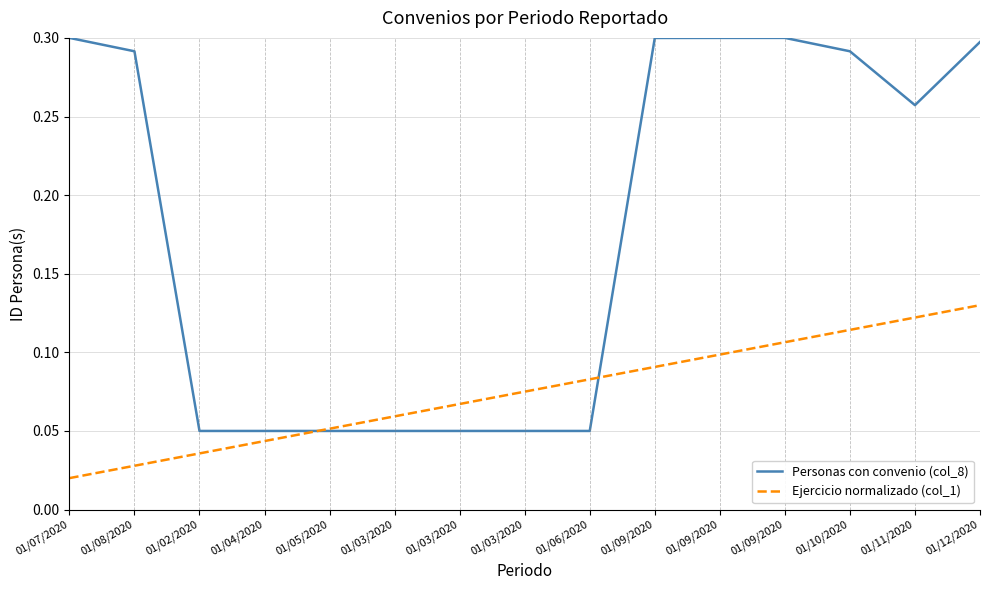

Does the chart display data point markers on the line(s)?

No